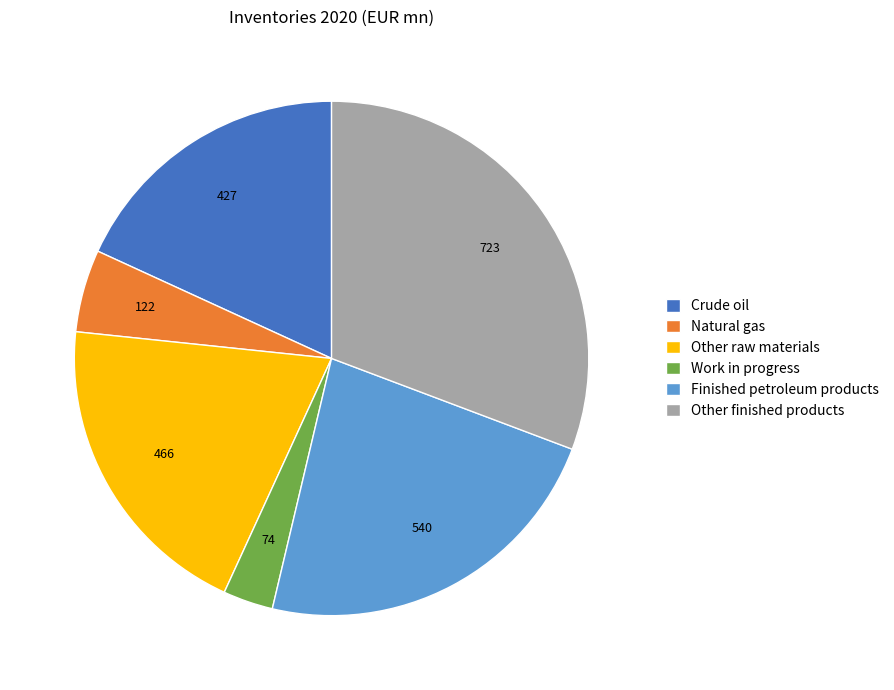

Rank the categories by value from highest to lowest.

Other finished products, Finished petroleum products, Other raw materials, Crude oil, Natural gas, Work in progress